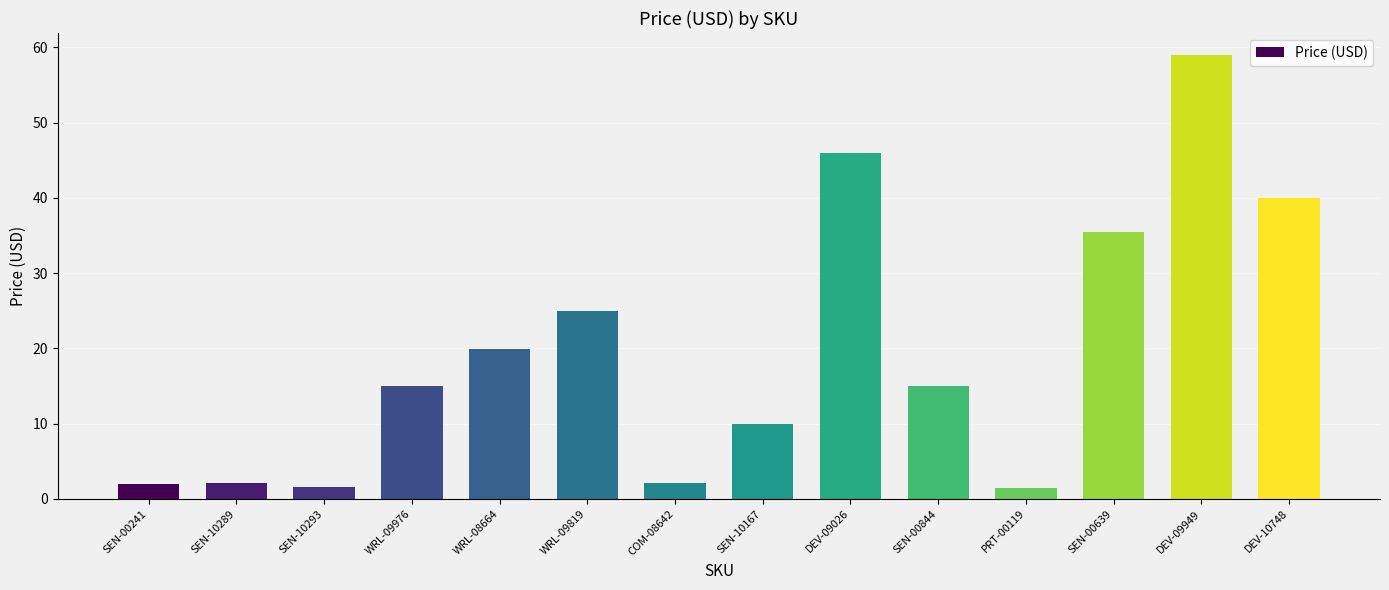

Which has a higher value, DEV-10748 or SEN-00844?

DEV-10748